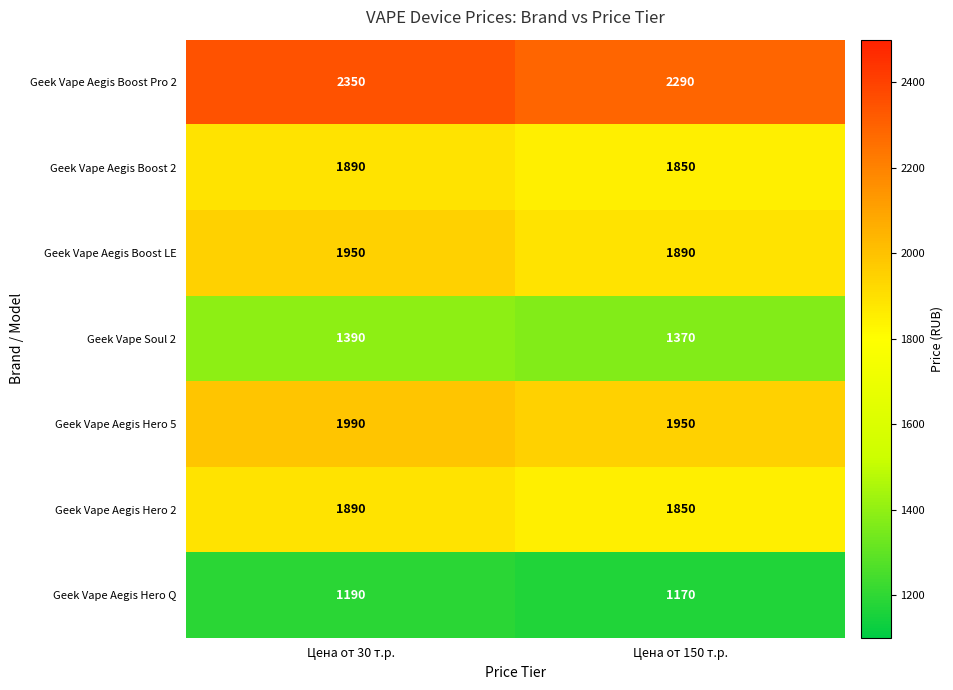

List the labels in order of Geek Vape Aegis Hero 2 value, largest first.

Цена от 30 т.р., Цена от 150 т.р.